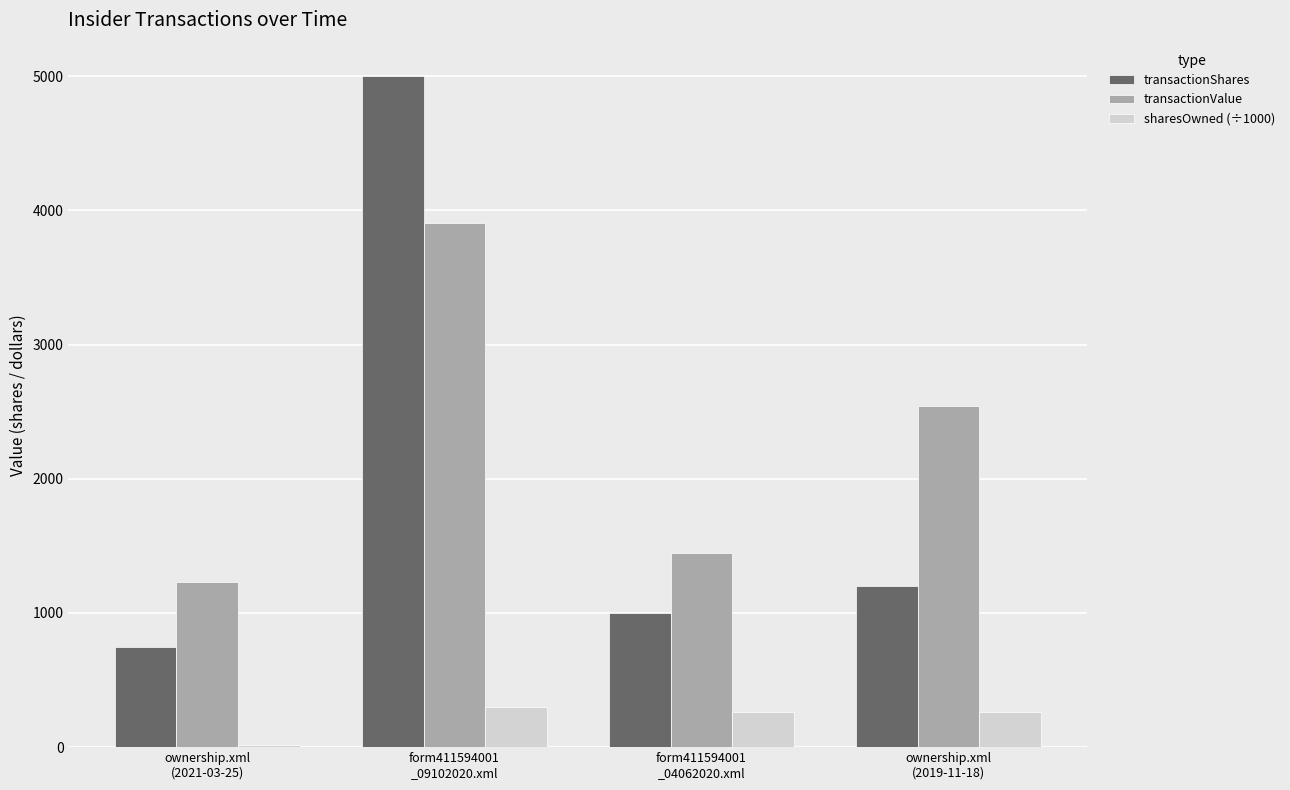

What is the maximum value for transactionShares?

5000.0